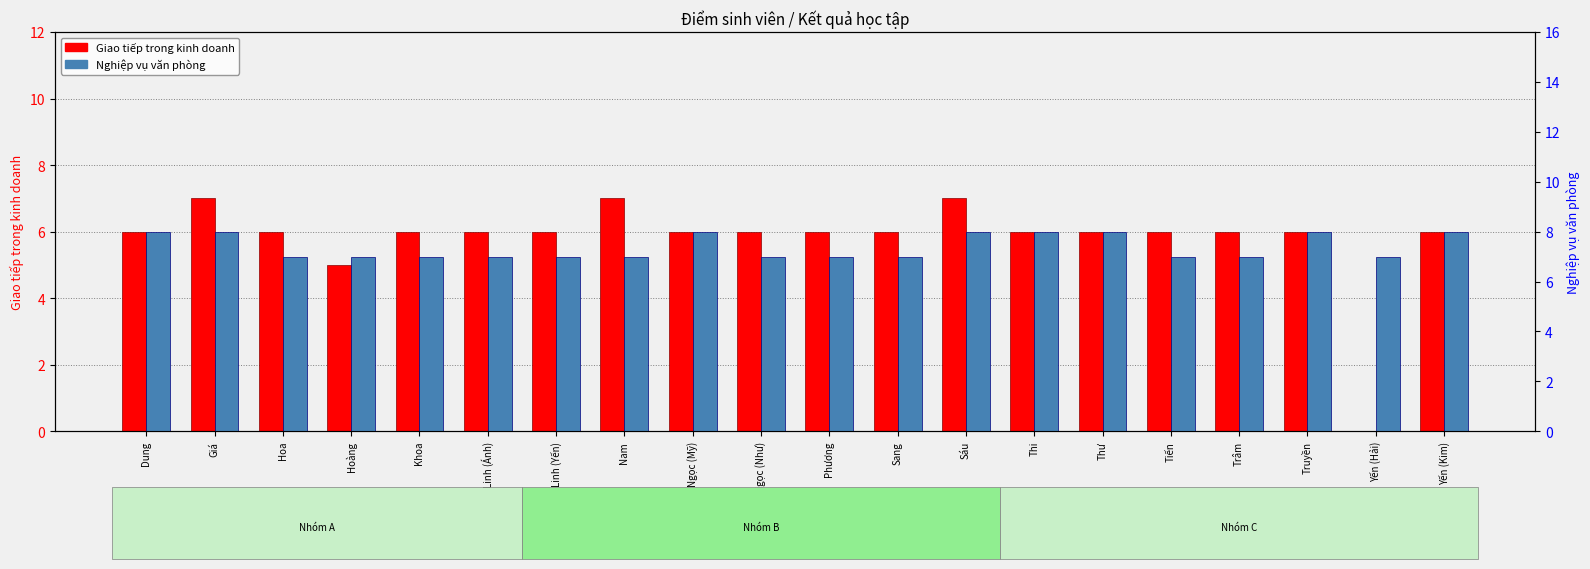

Between Sáu and Truyền, which series saw the biggest shift?

Giao tiếp trong kinh doanh